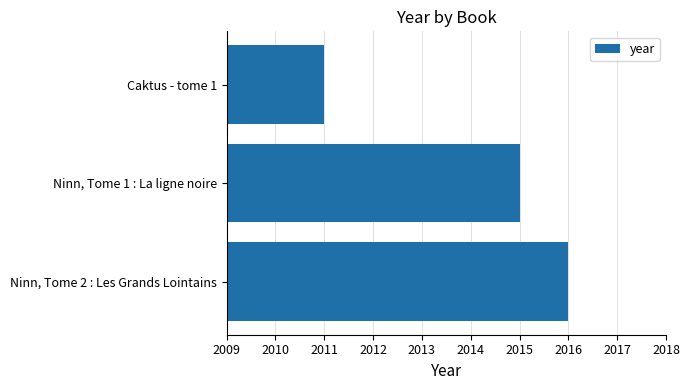

How many values are below 2015?

1